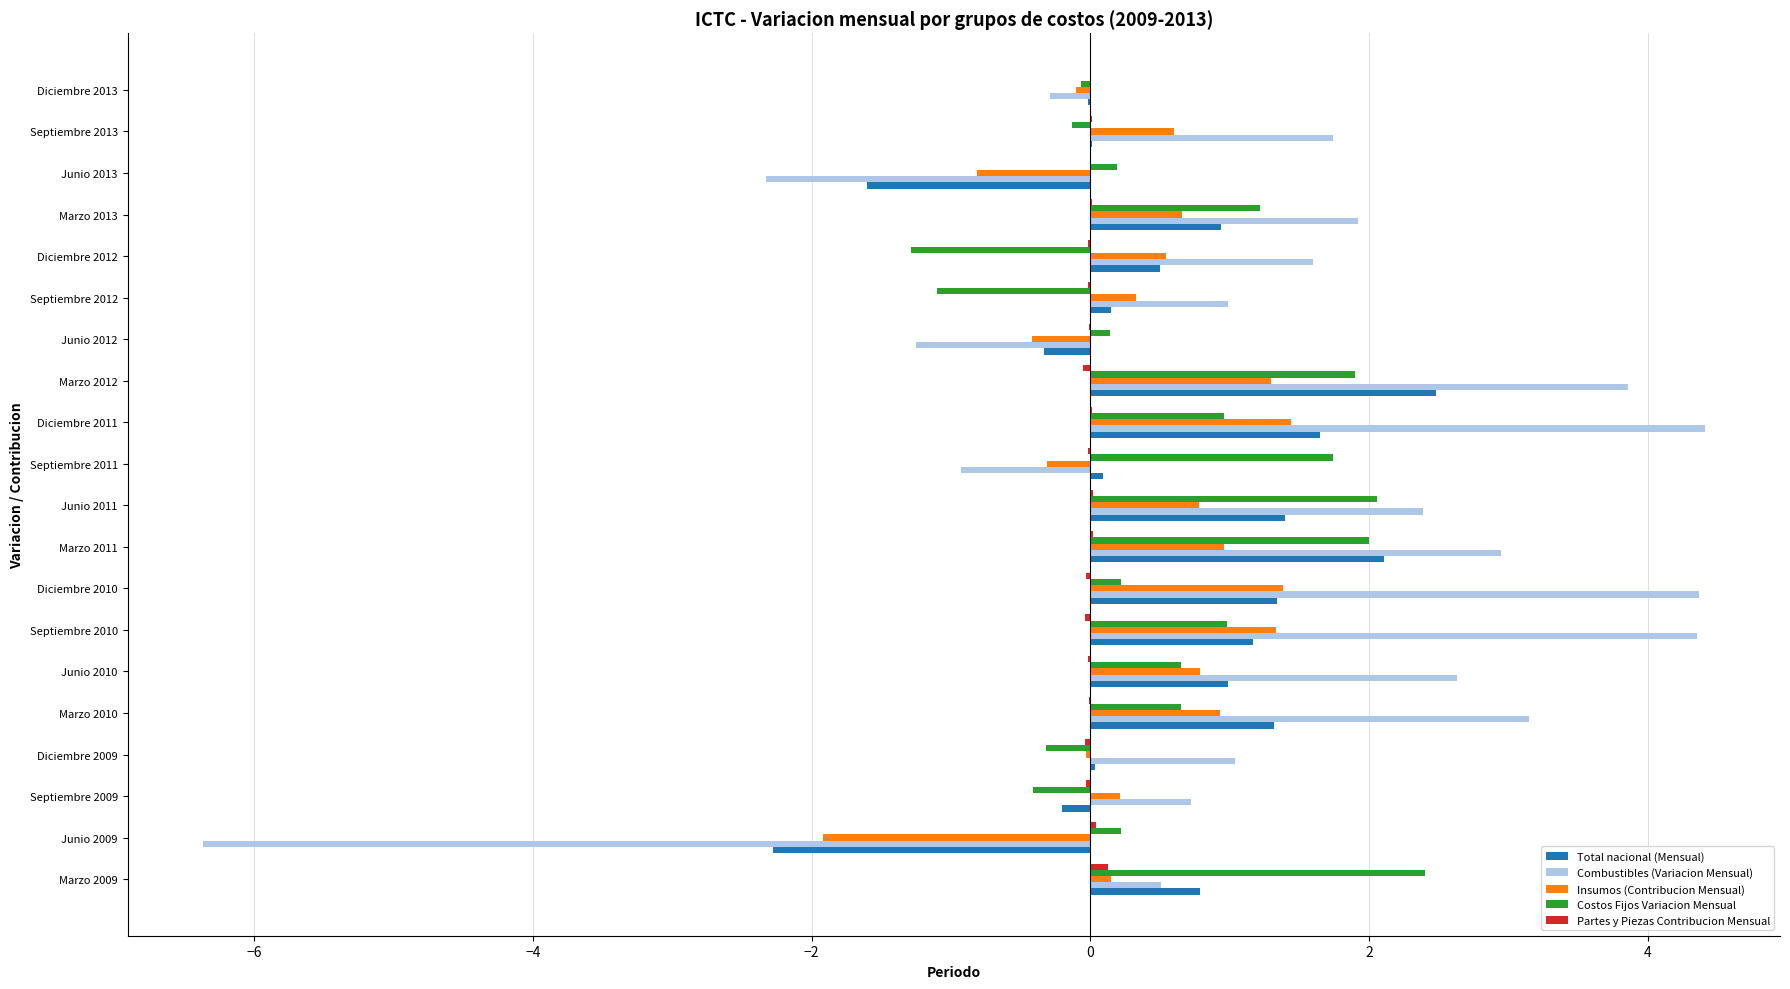

True or false: Total nacional (Mensual) has a value of 0.8 at Marzo 2009.

True